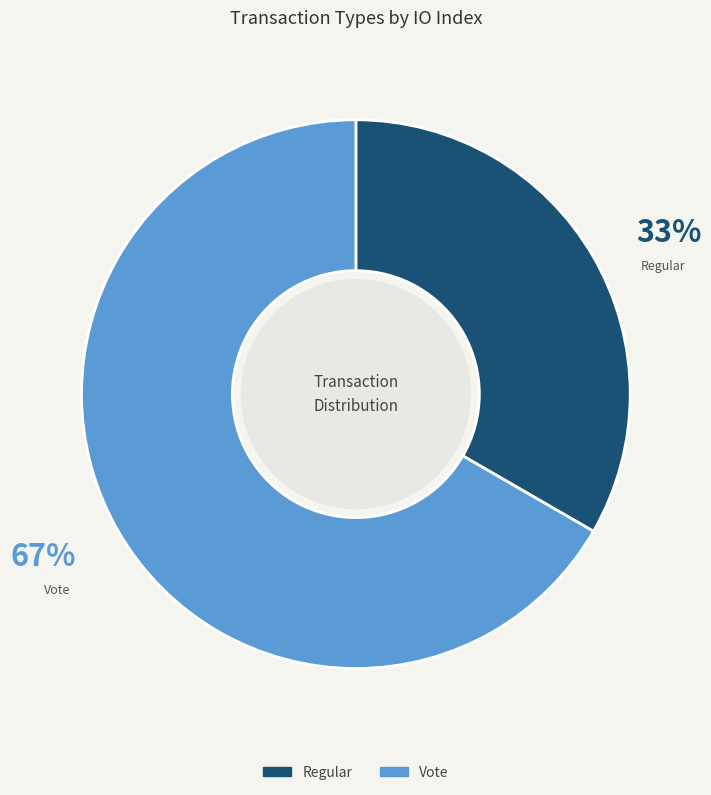

What percentage is the Vote slice, to the nearest percent?

67%